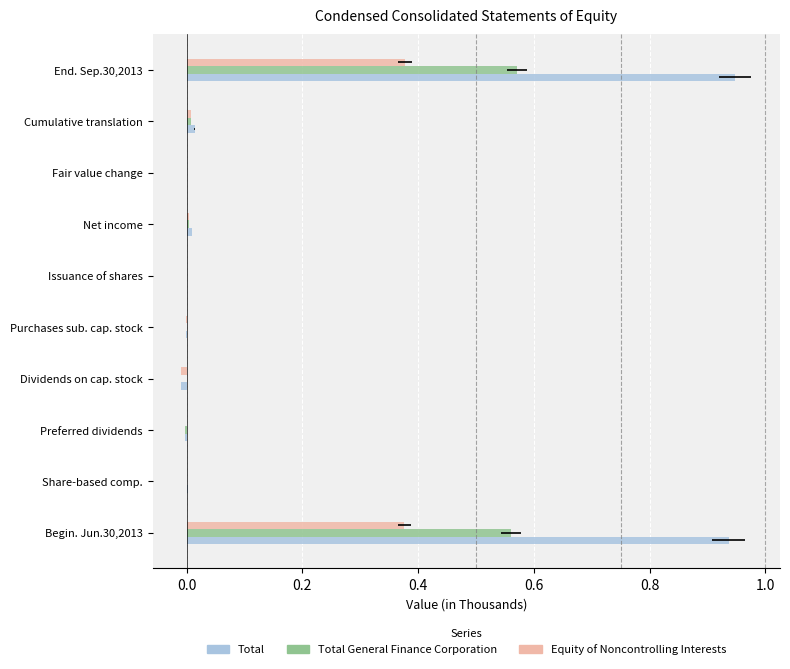

True or false: Total General Finance Corporation has a value of -0.3 at Dividends on cap. stock.

False